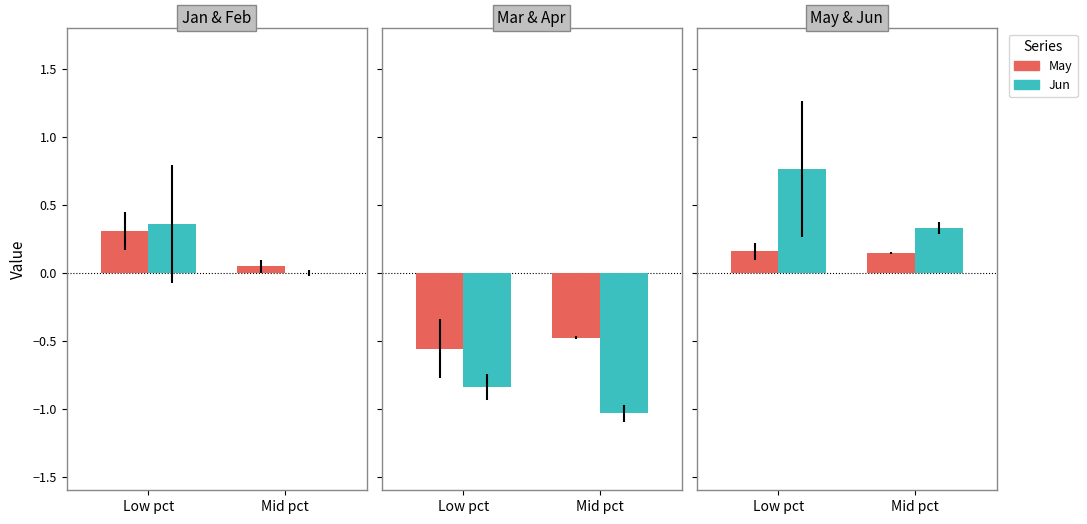

Which series changed the most between Low pct and Mid pct?

Jun